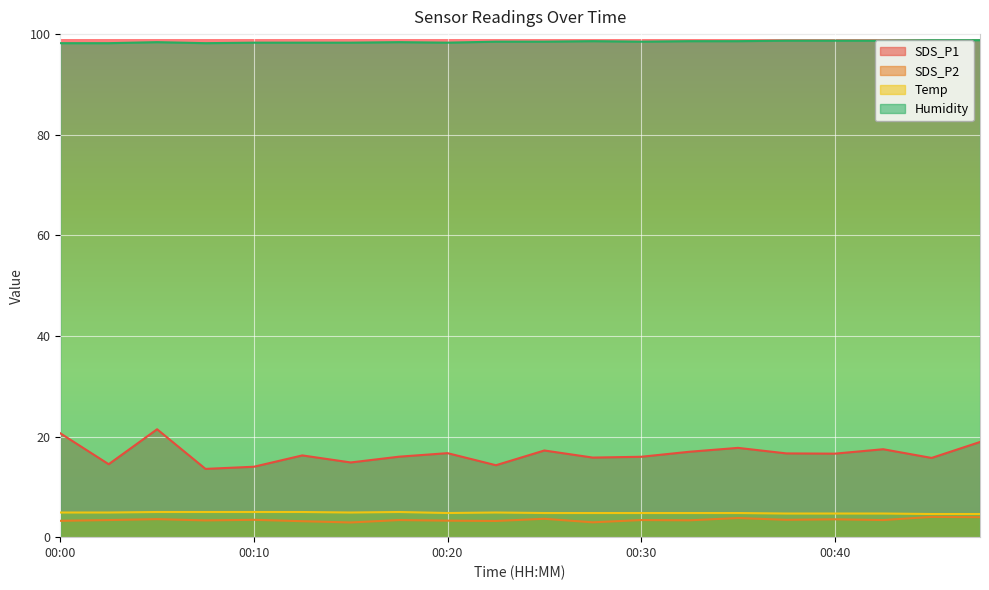

The Humidity series shows 98.6 at 00:35. True or false?

True